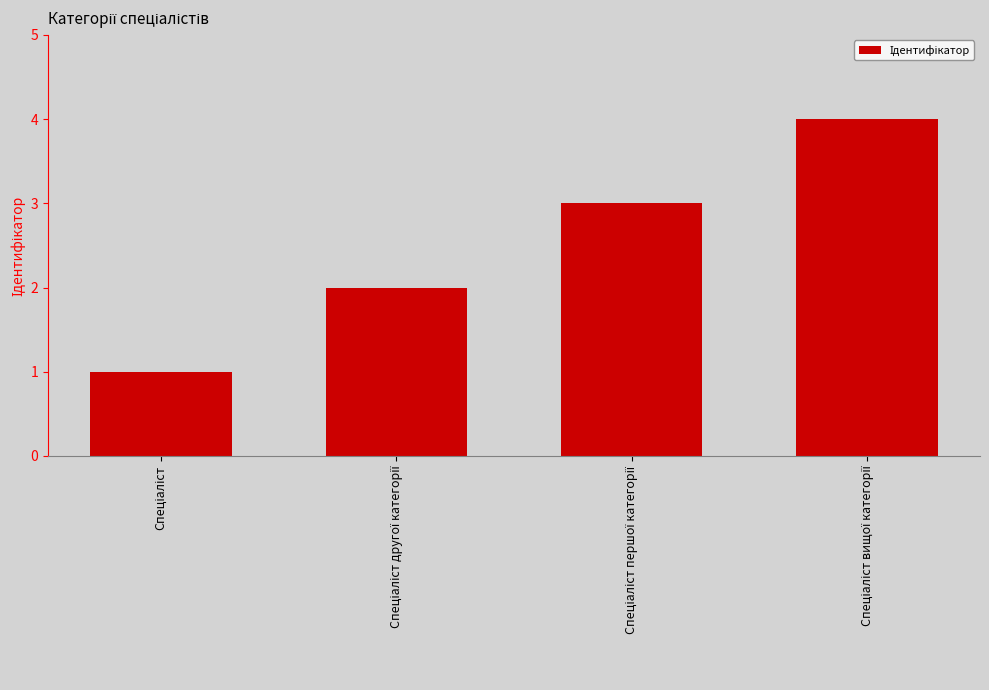

How many categories are shown in the chart?

4